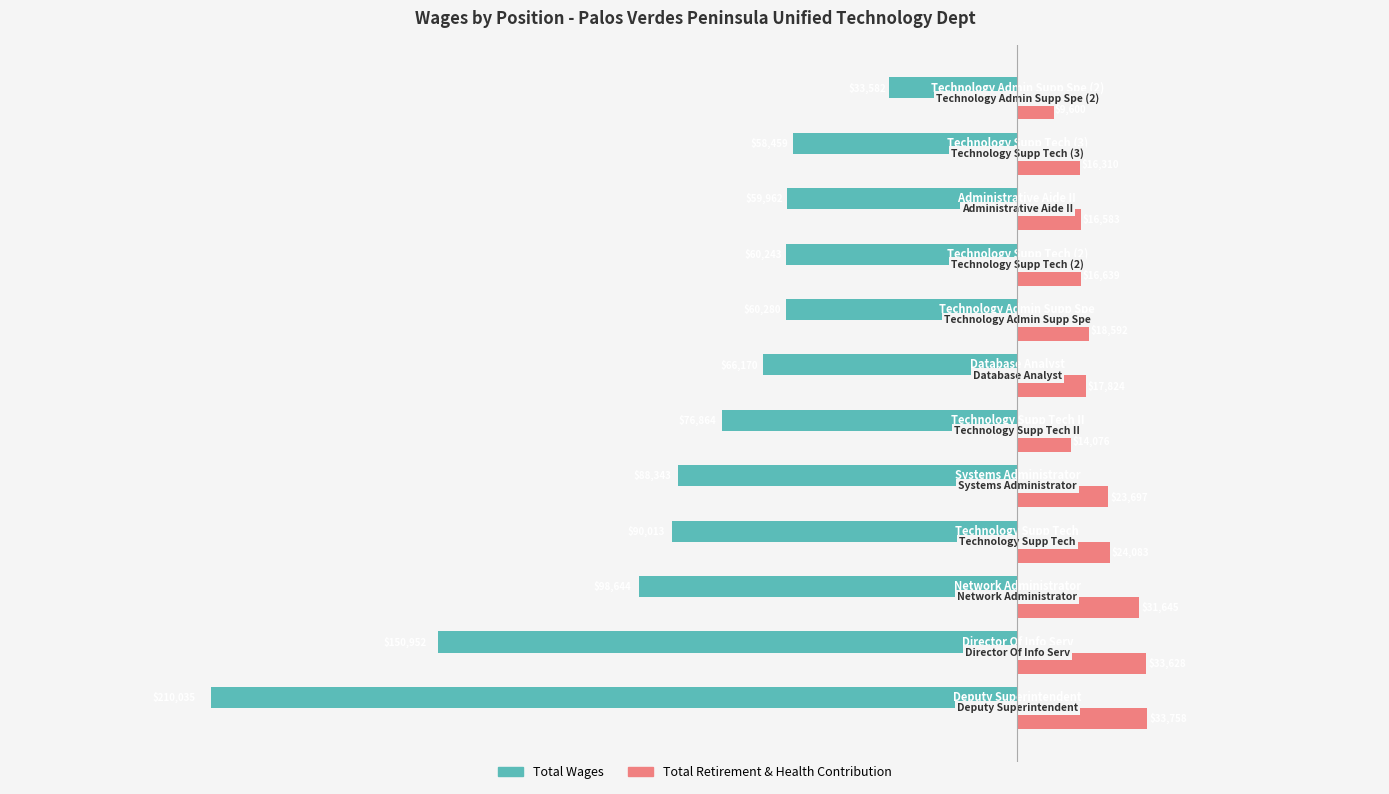

What is the sum of all Total Retirement & Health Contribution values?

256435